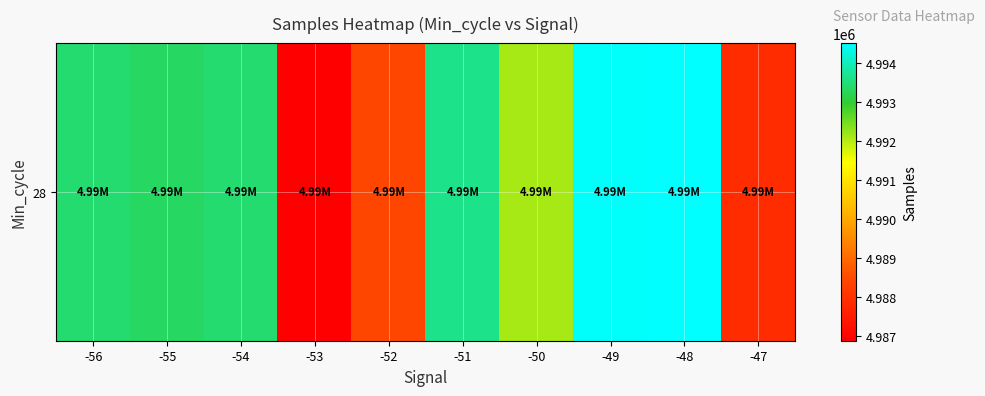

Reading right to left, what are all the values shown in this chart?

4987858.7	4994516.2	4994469.0	4992124.0	4993630.3	4988423.6	4986868.0	4993422.5	4993339.0	4993425.0